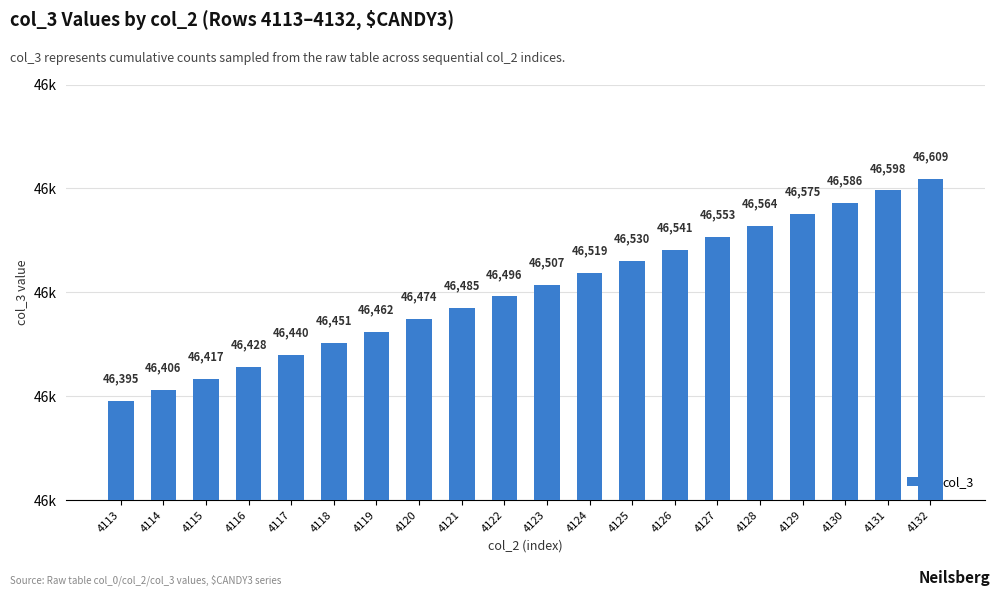

What is the difference between the maximum and second lowest values?

203